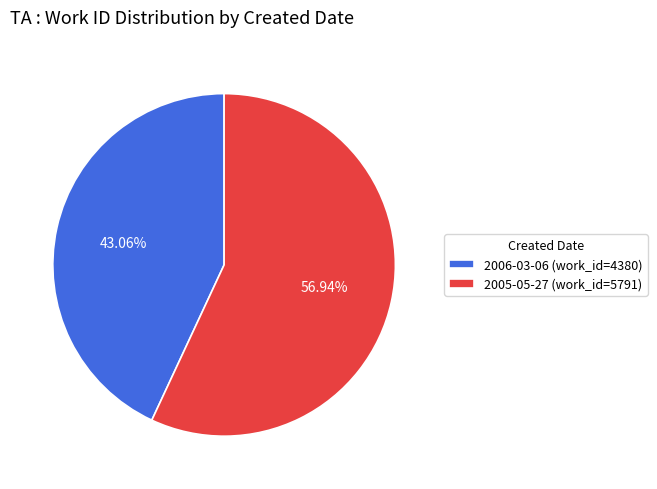

To the nearest percent, what is the average slice percentage?

50%